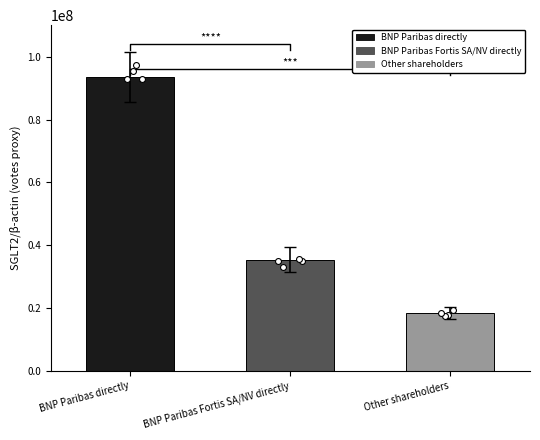

What is the change in value from BNP Paribas directly to Other shareholders?

-74974098